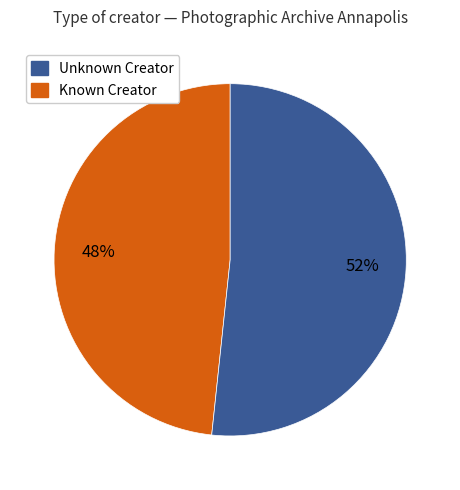

To the nearest percent, what is the average slice percentage?

50%